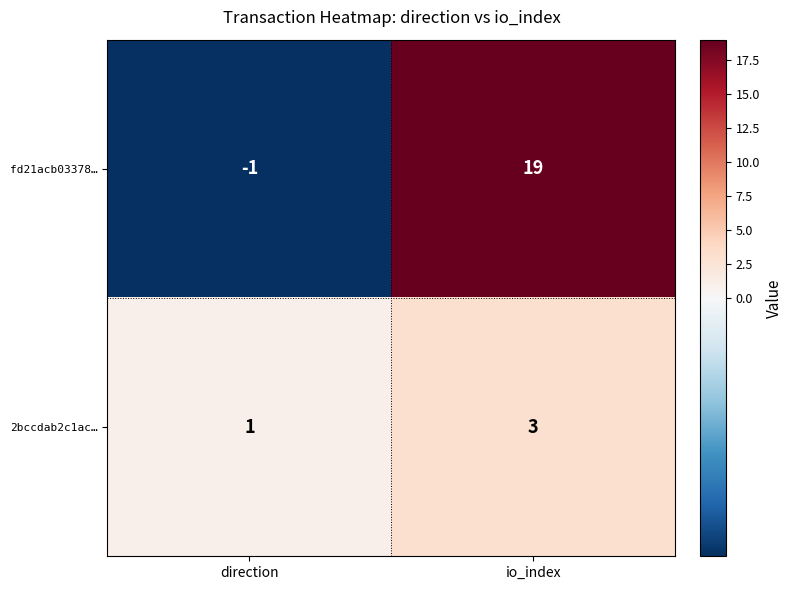

At which label is fd21acb03378… closest to 9?

direction